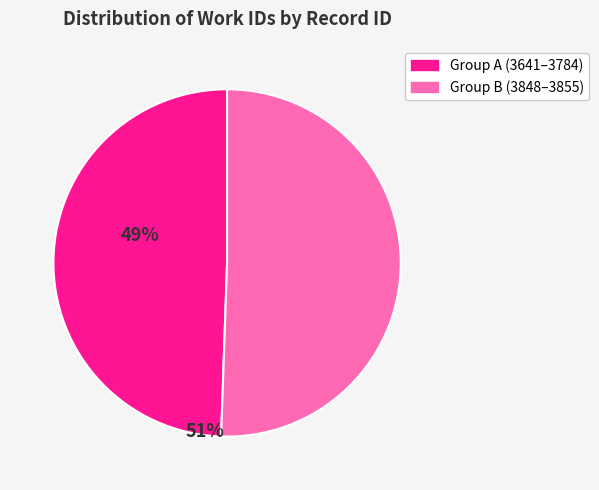

Count the number of slices in the pie.

2